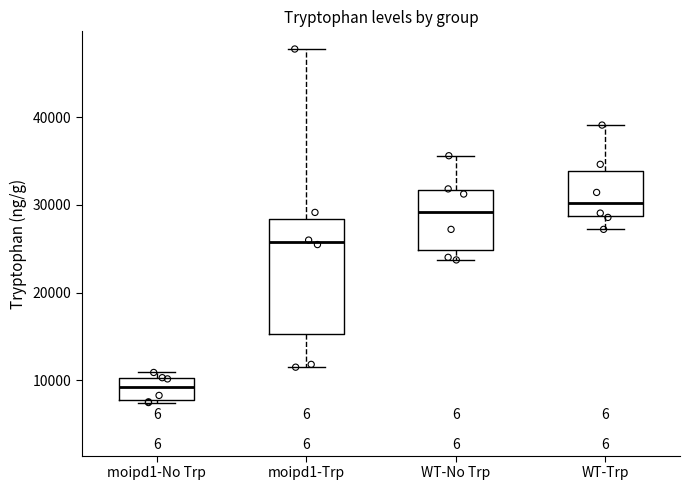

Which box is the tallest, from its lower edge to its upper edge?

moipd1-Trp